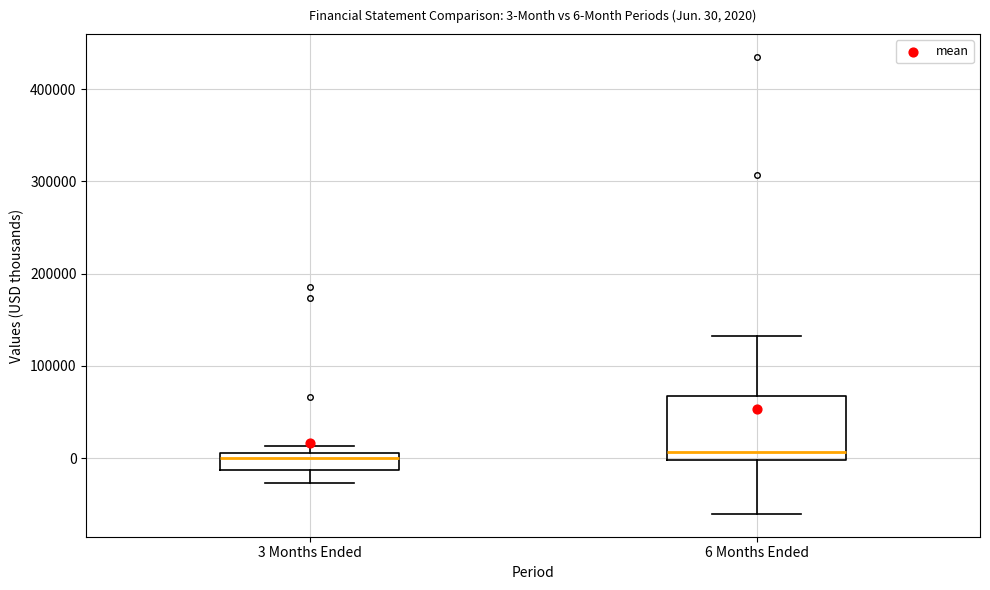

Which box is the tallest, from its lower edge to its upper edge?

6 Months Ended